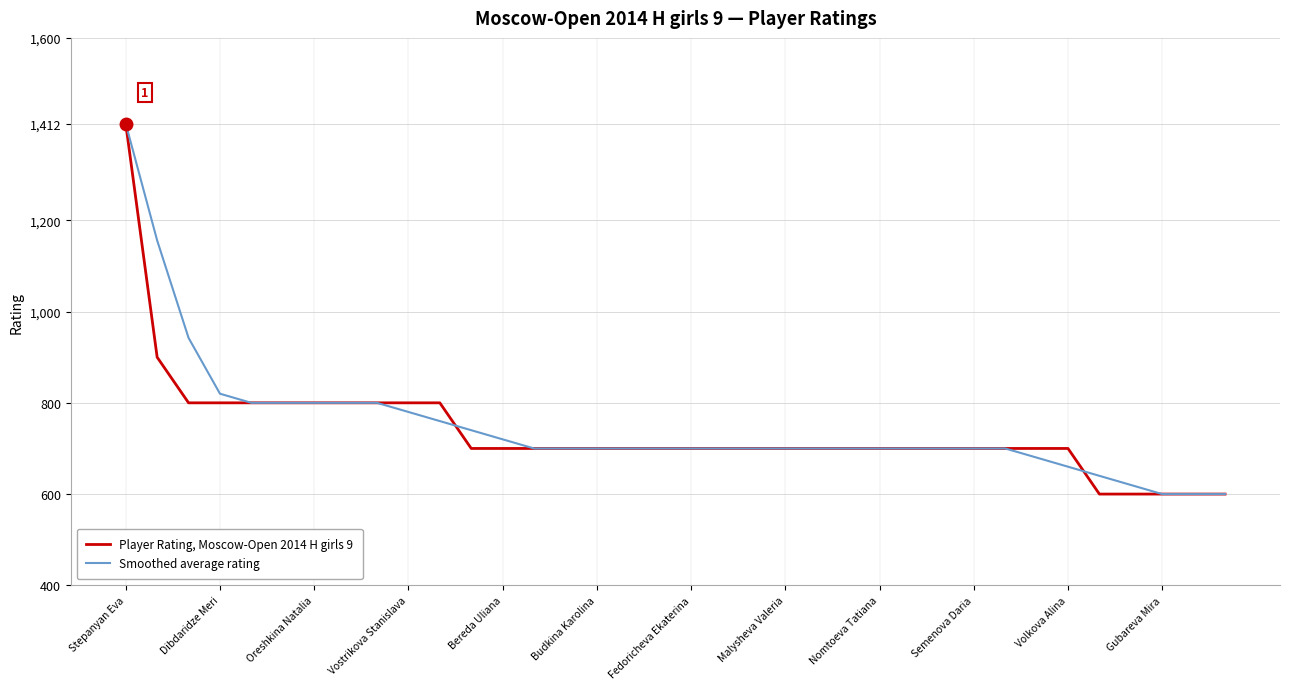

What are all the series names shown in the legend?

Player Rating, Moscow-Open 2014 H girls 9, Smoothed average rating